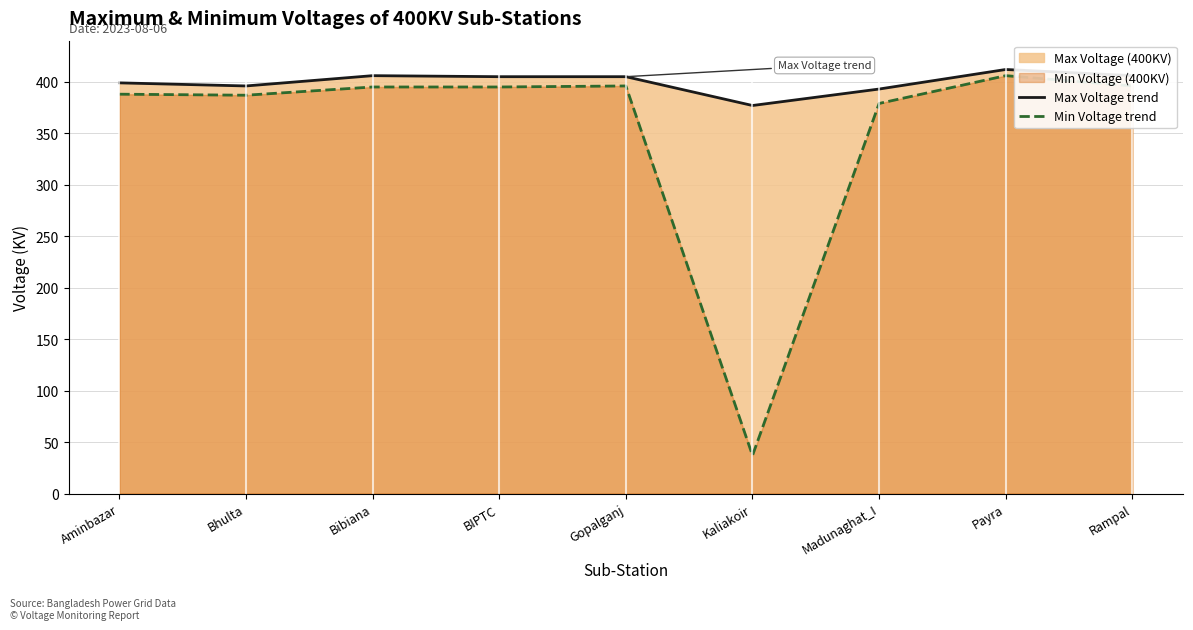

The value of Max Voltage trend at Payra is 621. True or false?

False